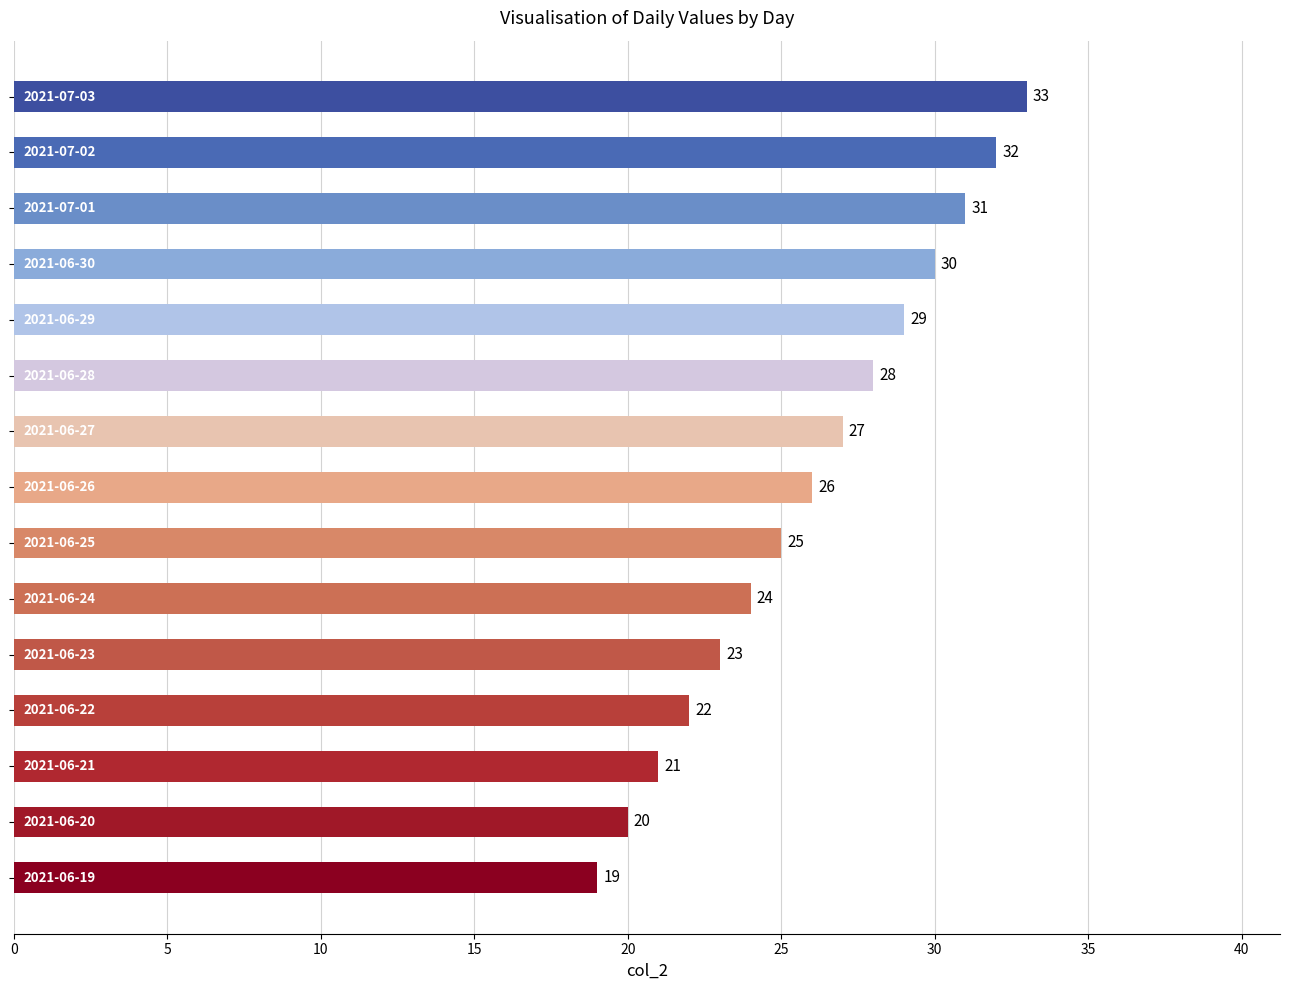

What is the smallest value displayed?

19